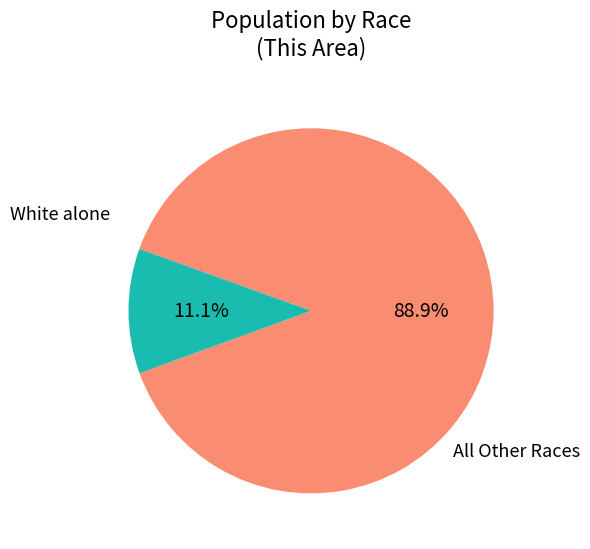

Count the number of slices in the pie.

2